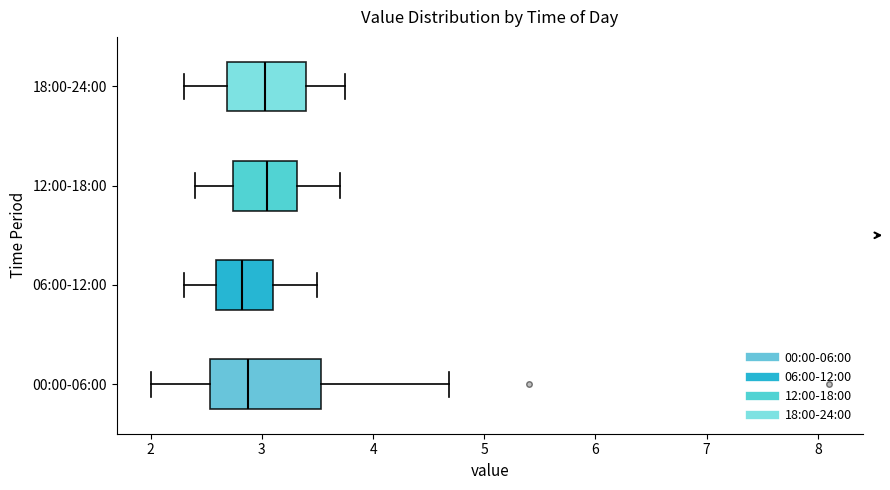

Which box is the widest, from its left edge to its right edge?

00:00-06:00